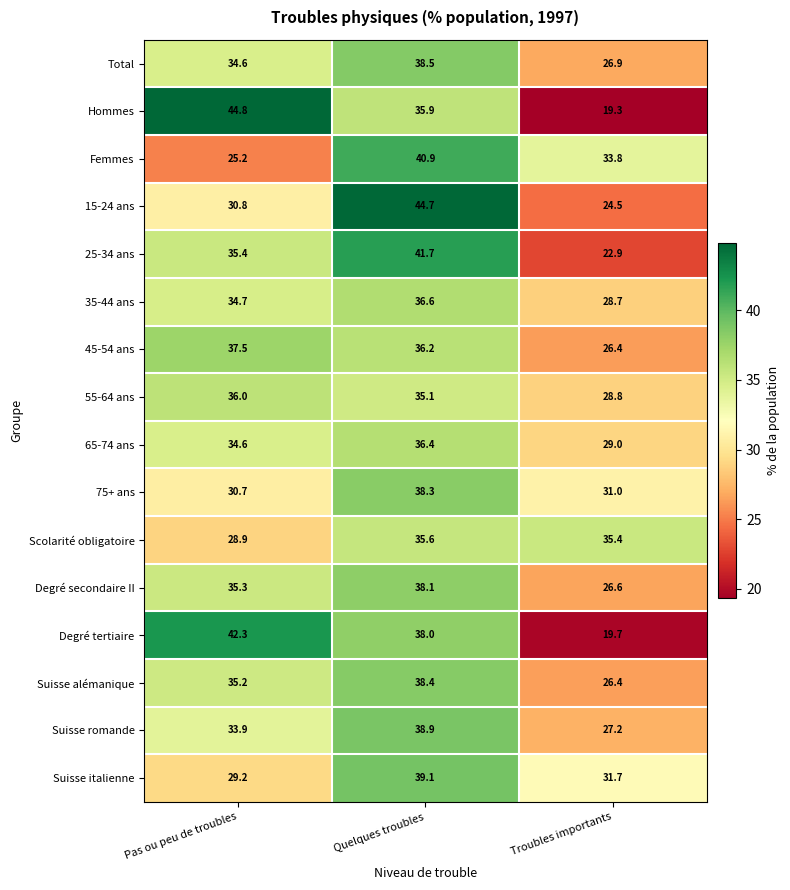

The 75+ ans series shows 31.0 at Troubles importants. True or false?

True